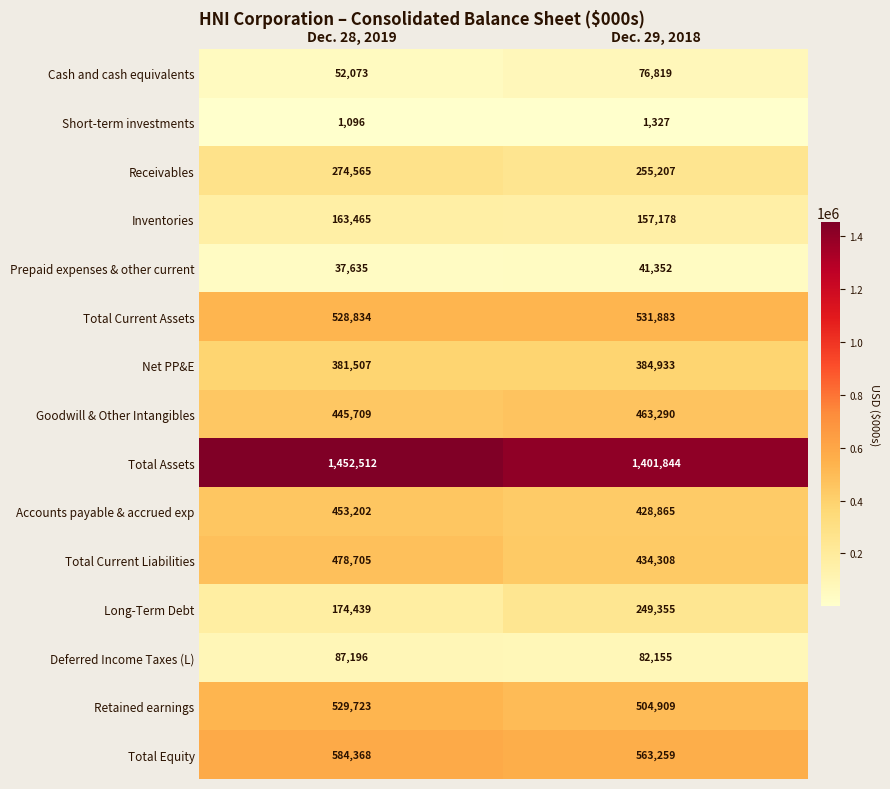

What value does the Net PP&E series have at Dec. 28, 2019, to the nearest 100?

381500